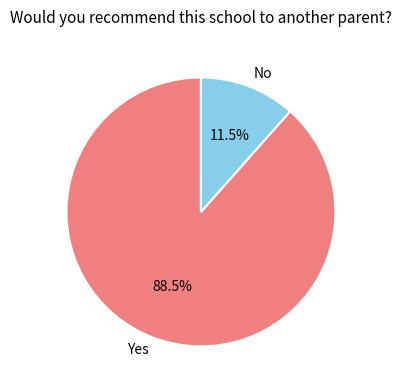

What portion of the pie excludes No?

88.5%